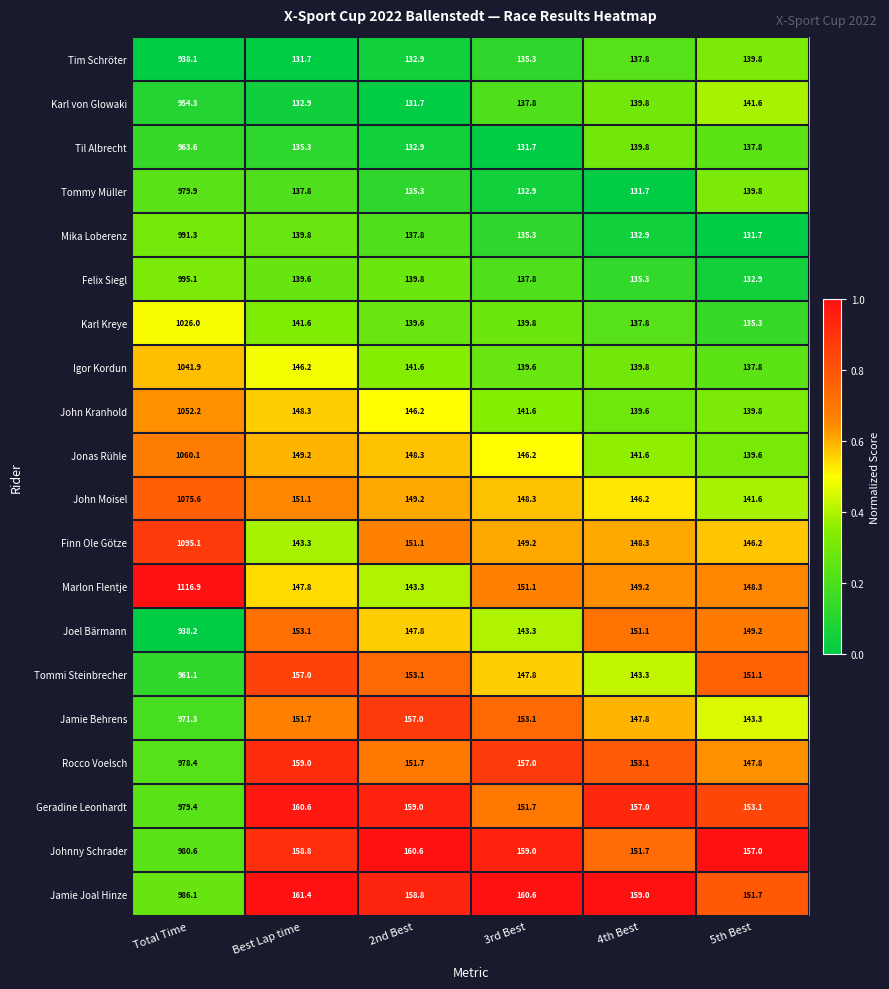

At which label does John Kranhold first exceed 146?

Total Time